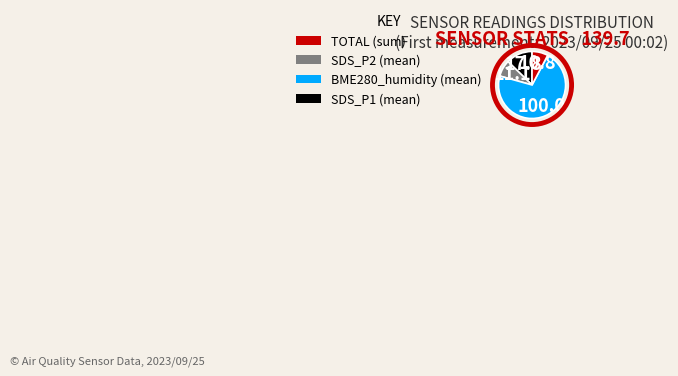

Does any single category account for the majority?

Yes